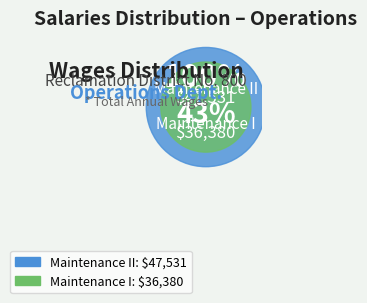

The Maintenance I slice represents 33% of the pie. True or false?

False